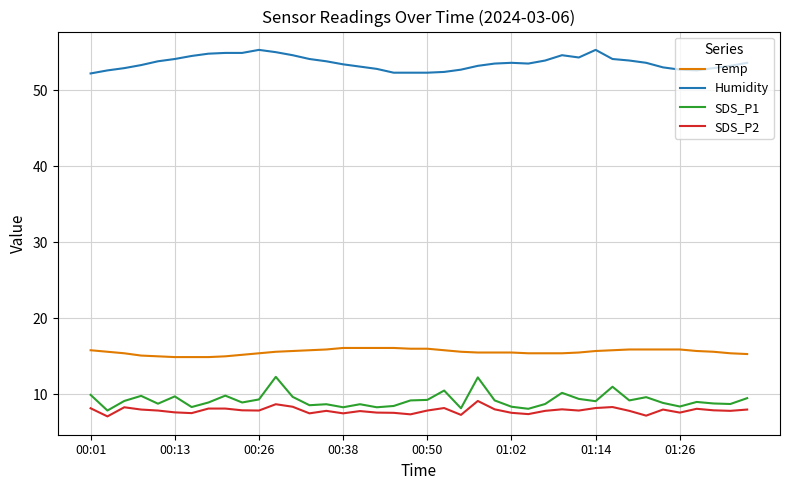

Which series has the largest total across all categories?

Humidity